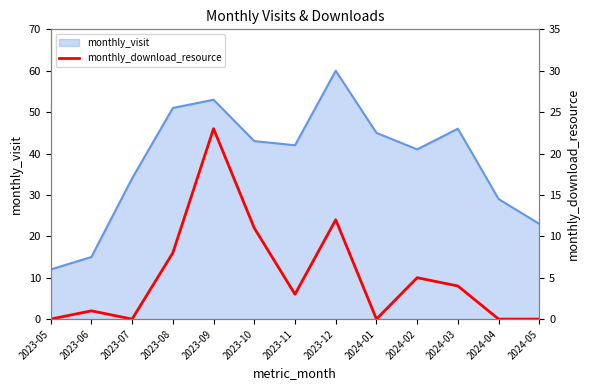

How many points are higher than both their immediate neighbors (excluding endpoints)?

4